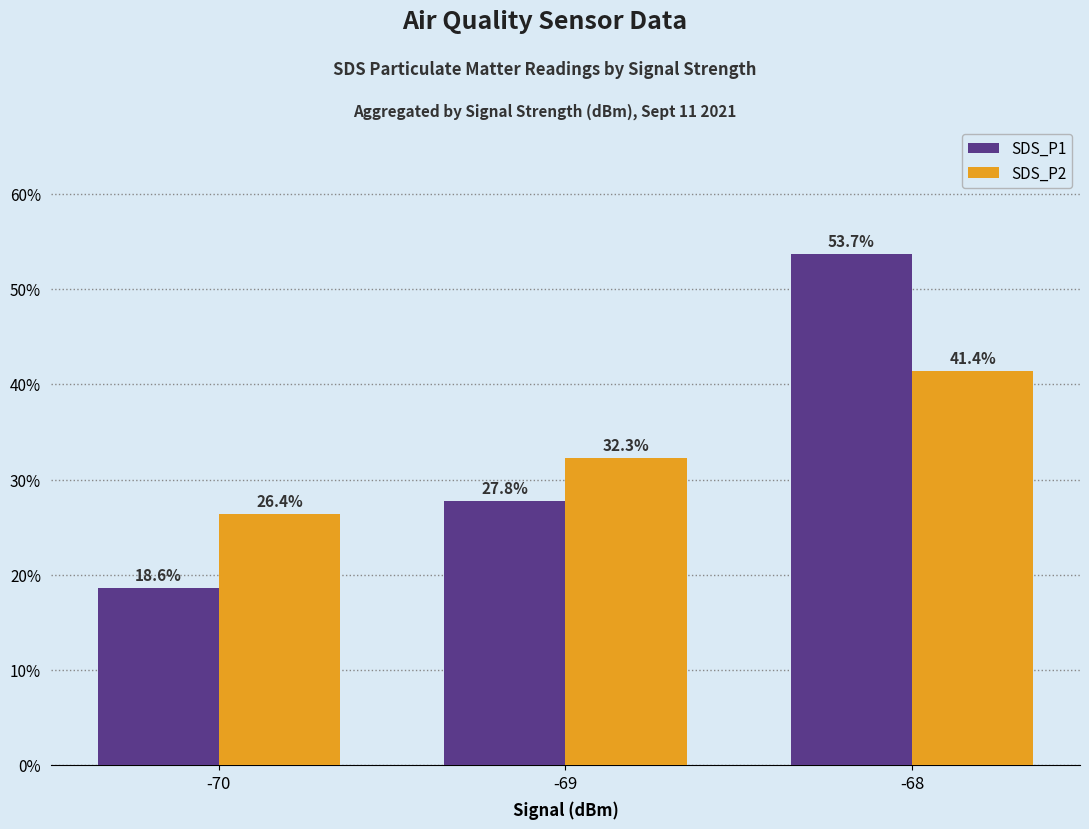

Count the number of data series in this chart.

2